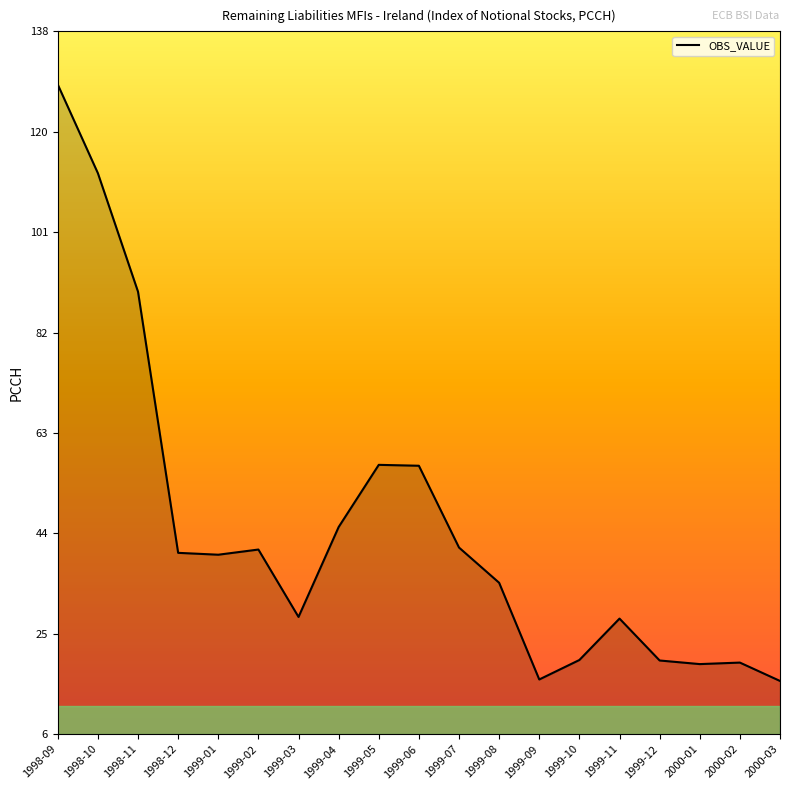

What position from the left is 1998-11?

3